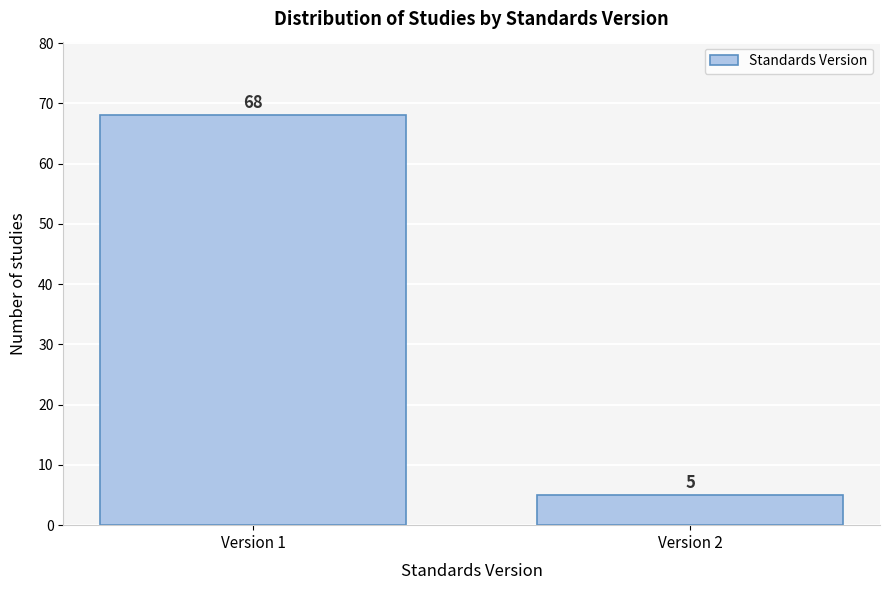

Reading left to right, list all the values displayed in this chart.

68	5